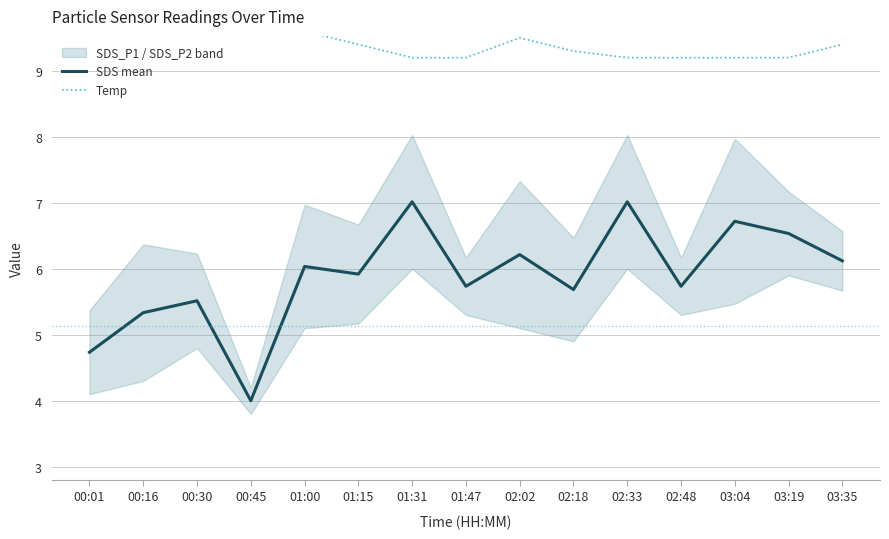

Which category has the highest value across all series?

00:01